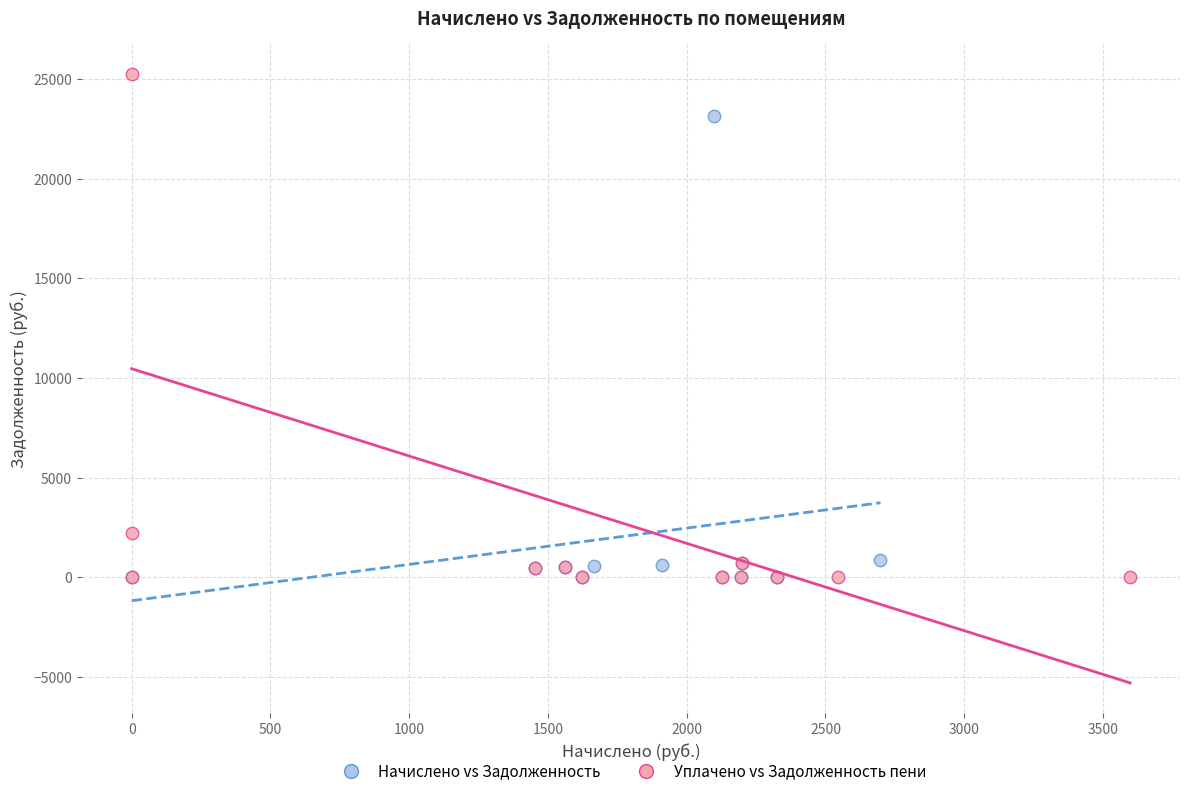

Which series has the widest spread of Y values?

Уплачено vs Задолженность пени